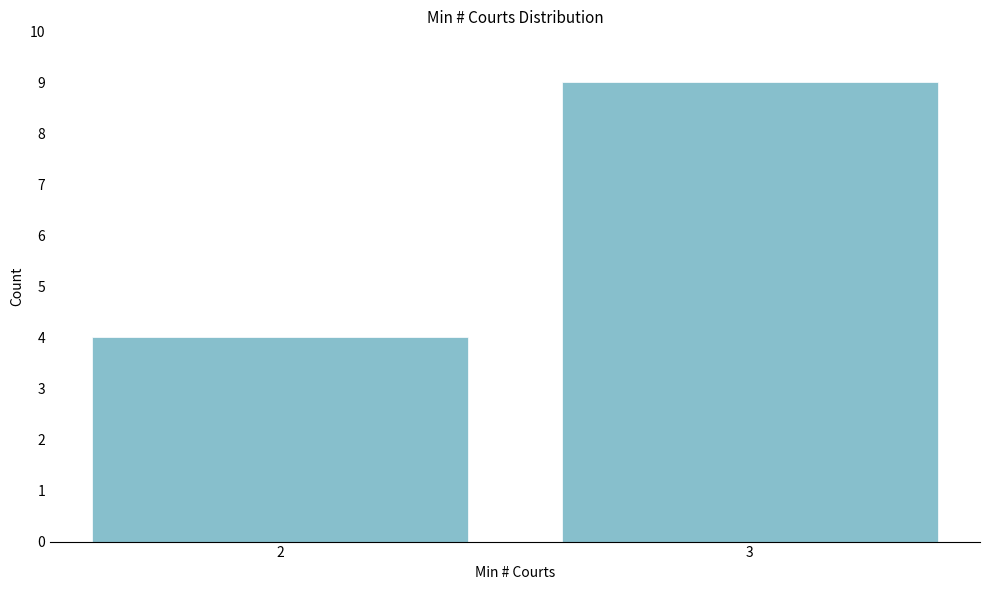

Reading left to right, list all the values displayed in this chart.

4	9